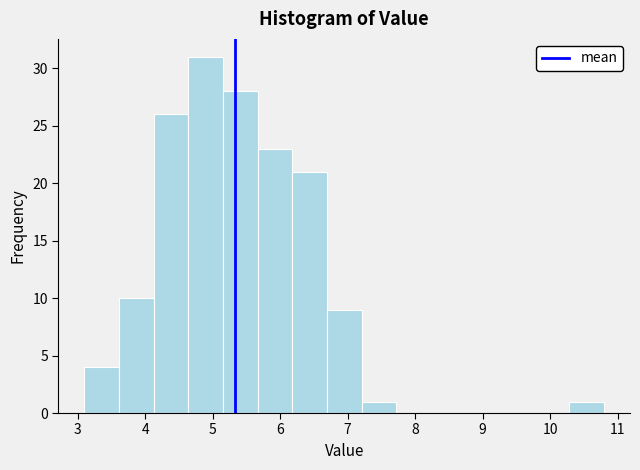

What is the height of the bar covering 5.2 to 5.7 on the x-axis? Neither the bar edges nor the heights are printed on the chart, so give them approximately, as read against the axes.

28